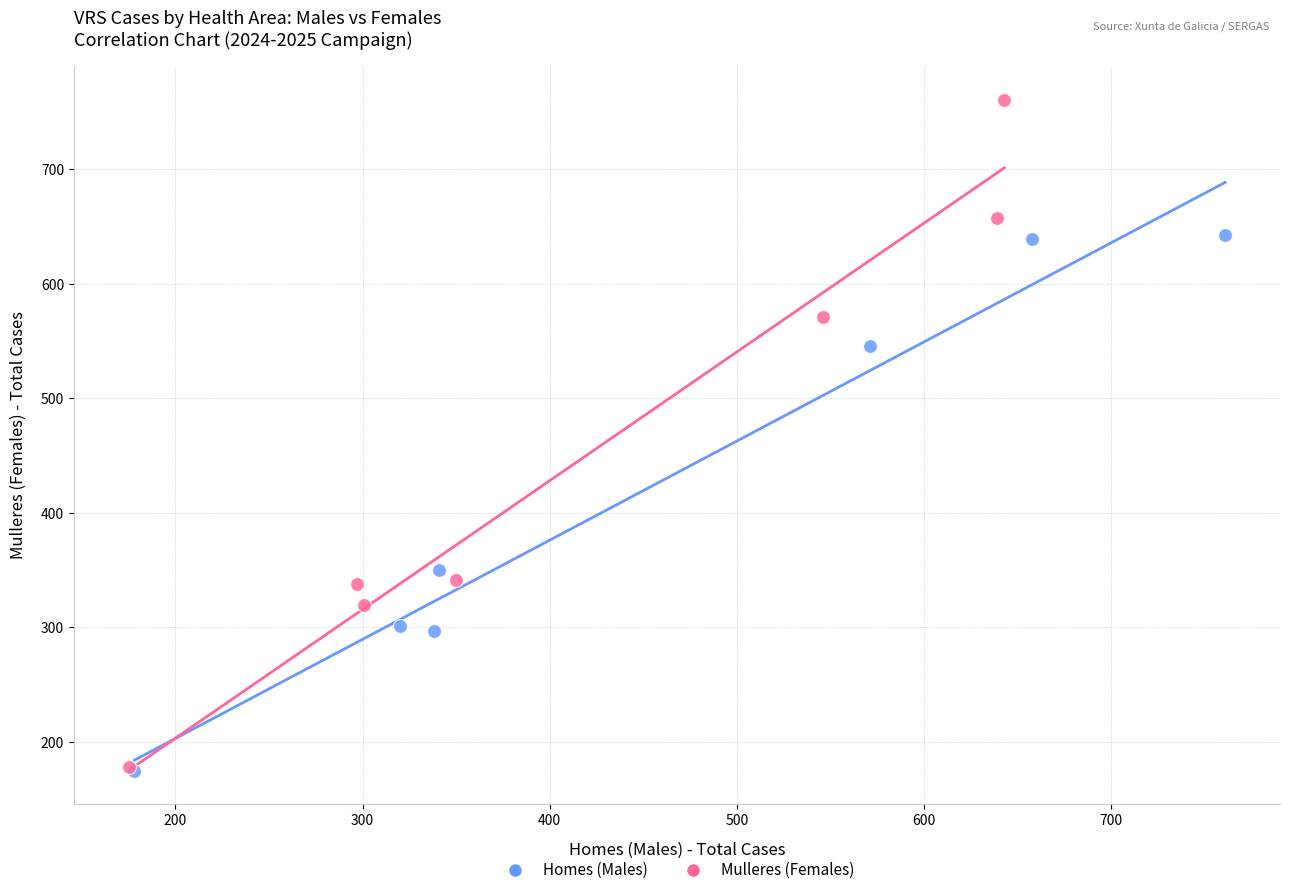

Which series reaches the maximum Y coordinate?

Mulleres (Females)